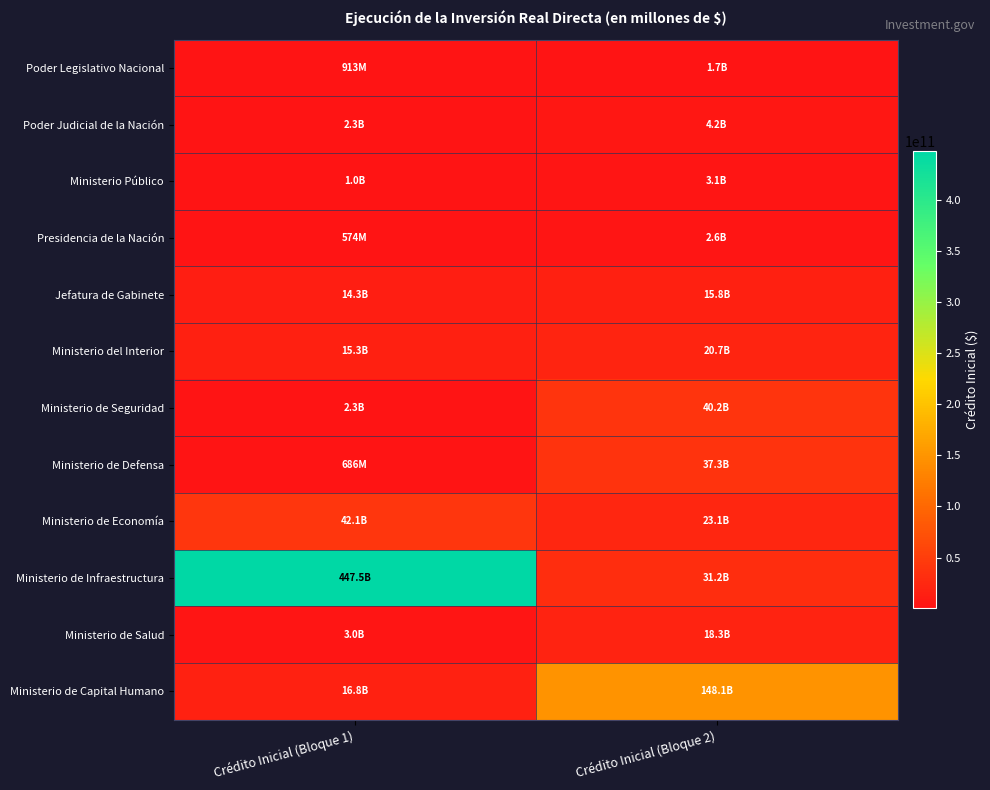

At which category is the sum across all series the highest?

Crédito Inicial (Bloque 1)